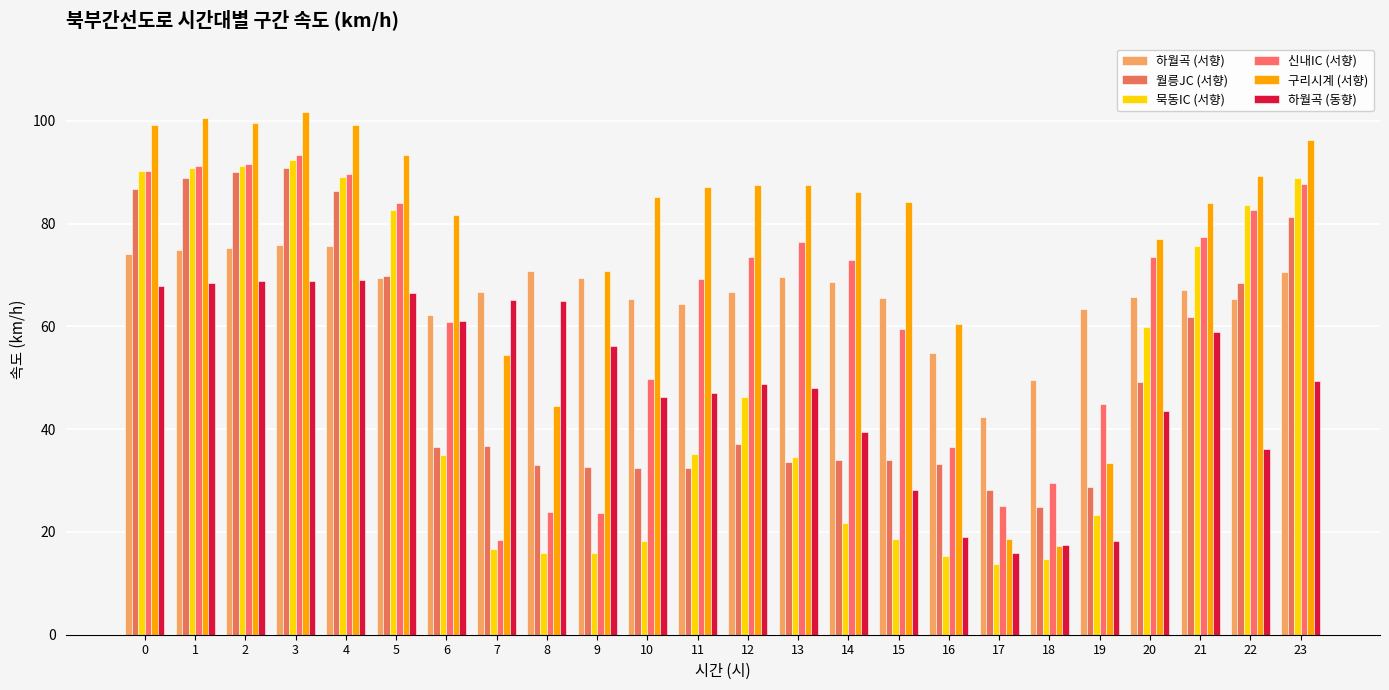

How many categories are shown in the chart?

24